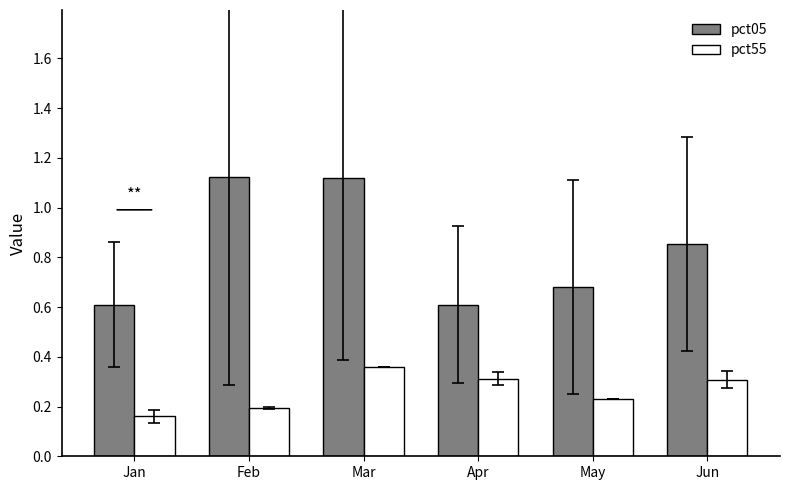

Count the pct55 values in the range 0 to 1.

6